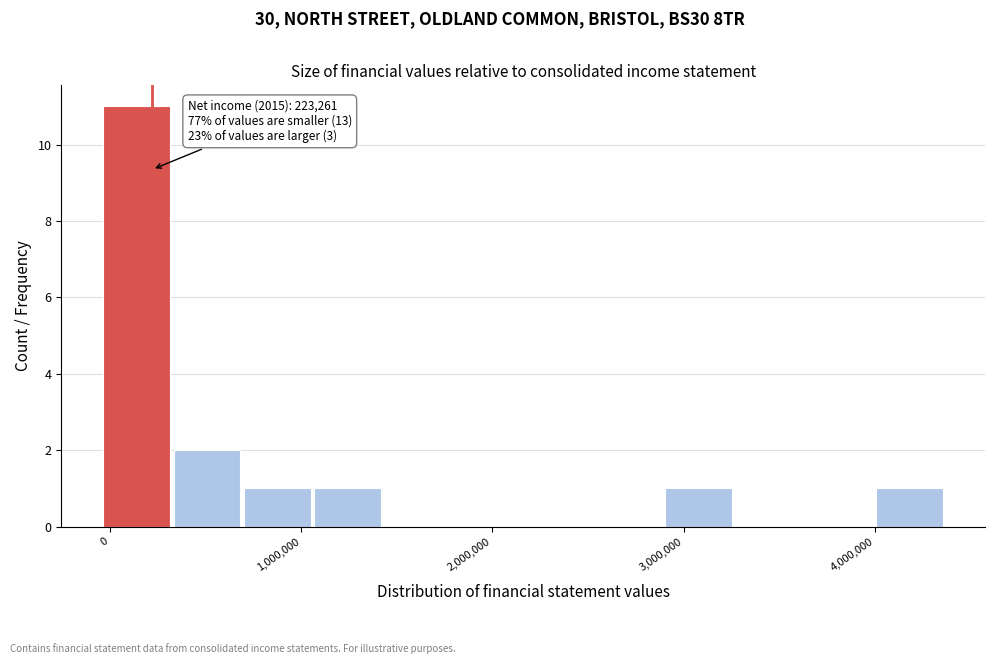

Read against the x-axis, roughly where is the centre of the tallest bar?

100000